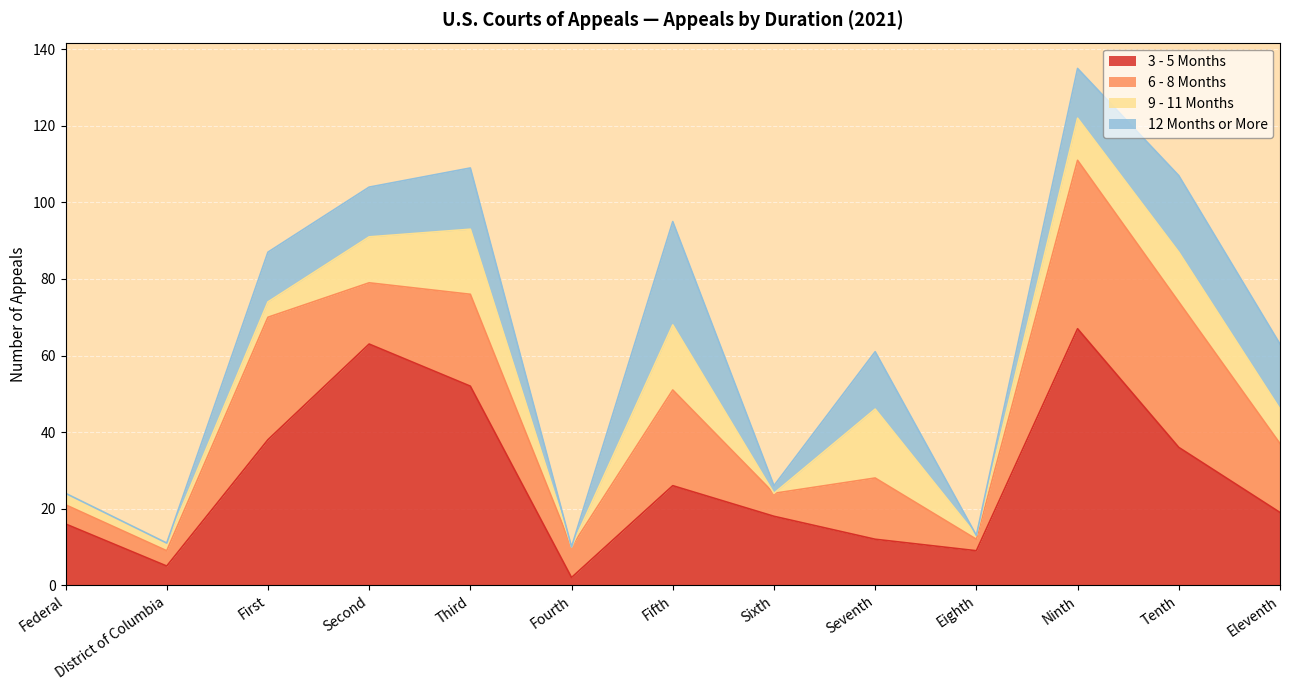

At Sixth, list the series in order from largest to smallest.

3 - 5 Months, 6 - 8 Months, 12 Months or More, 9 - 11 Months